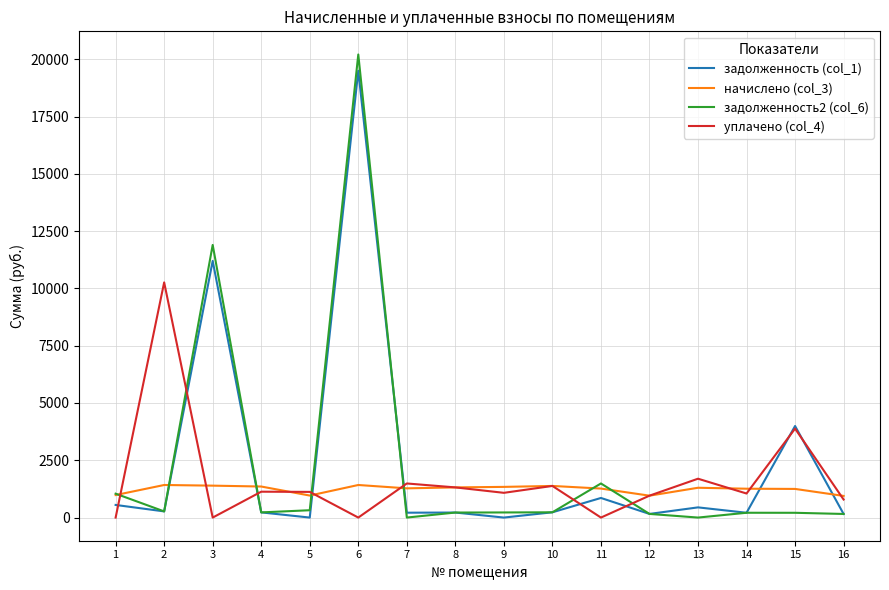

Is it true that задолженность2 (col_6) equals 0.0 at 7?

True